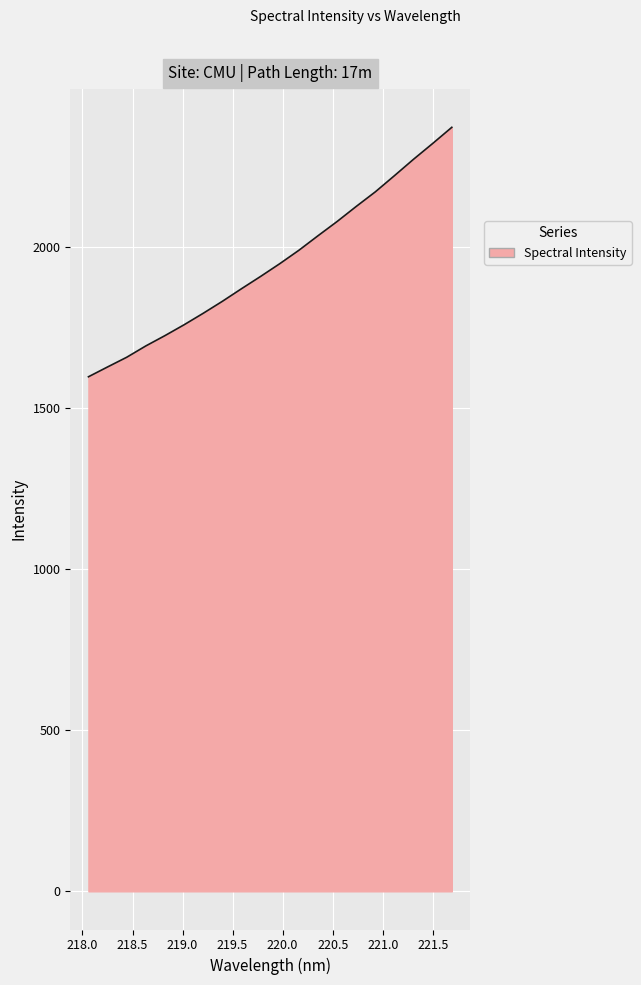

Reading left to right, transcribe all the data shown in this chart.

1596.1	1626.6	1656.6	1691.8	1723.8	1757.5	1793.1	1830.2	1869.2	1907.4	1946.8	1988.5	2033.5	2077.8	2124.5	2169.8	2220.0	2270.9	2319.8	2369.9